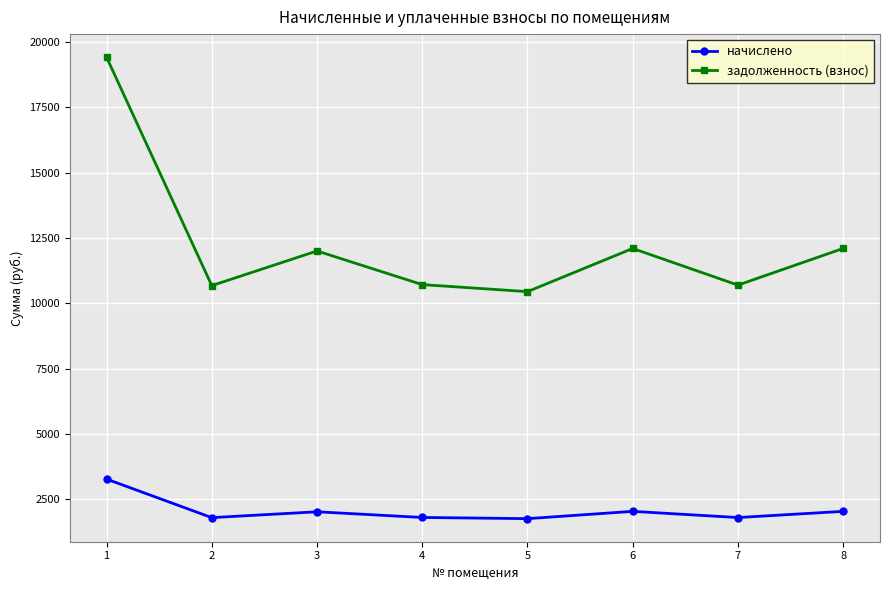

What is the difference between the highest and lowest values at 2?

8873.8